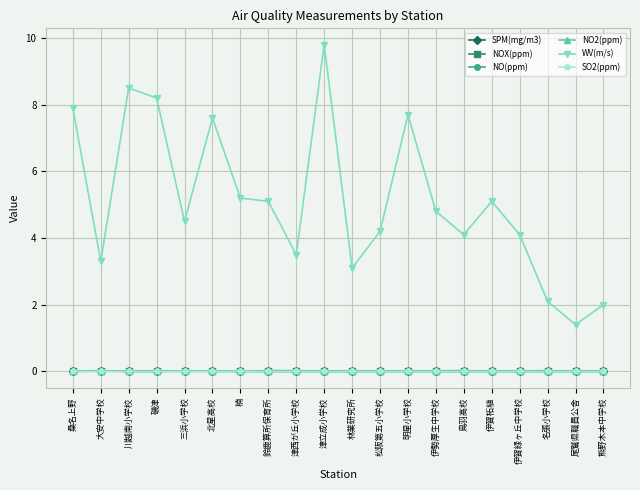

True or false: SO2(ppm) has more than 0 interior local peaks.

True